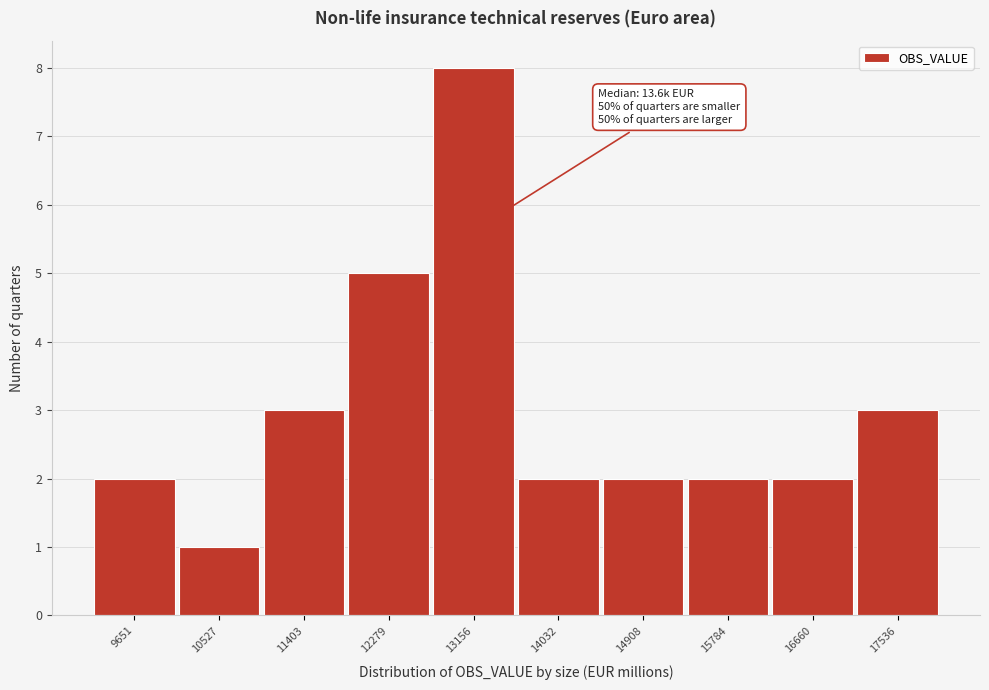

Reading left to right, what are all the values shown in this chart?

2	1	3	5	8	2	2	2	2	3